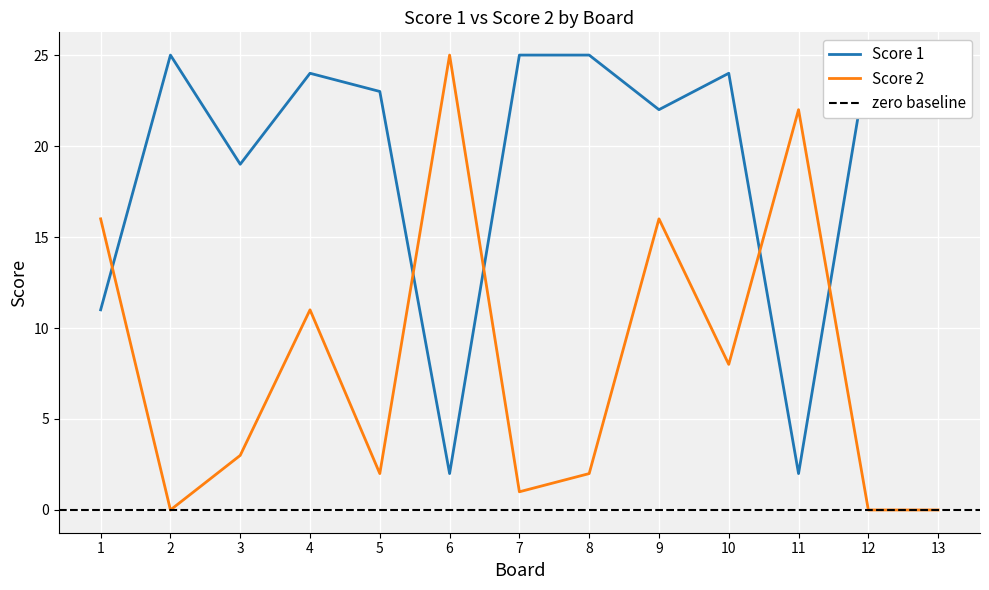

Reading left to right, list all the values displayed in this chart.

Score 1: 1=11	2=25	3=19	4=24	5=23	6=2	7=25	8=25	9=22	10=24	11=2	12=25	13=25
Score 2: 1=16	2=0	3=3	4=11	5=2	6=25	7=1	8=2	9=16	10=8	11=22	12=0	13=0